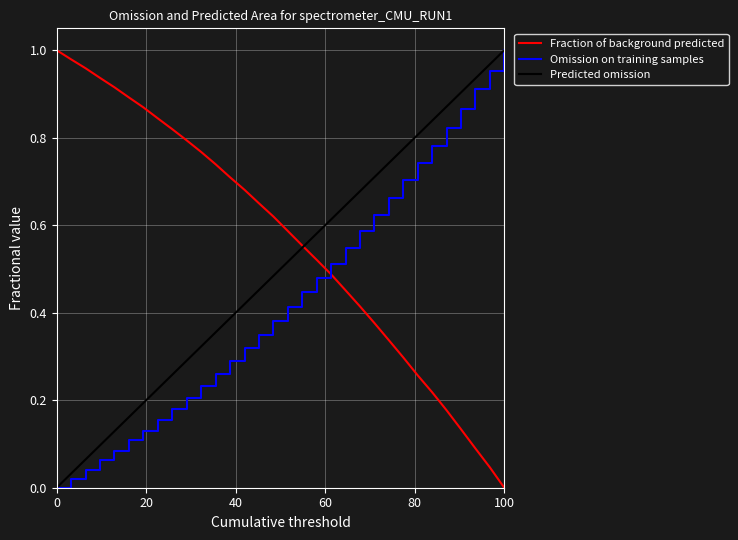

True or false: Omission on training samples has more than 0 interior local peaks.

False